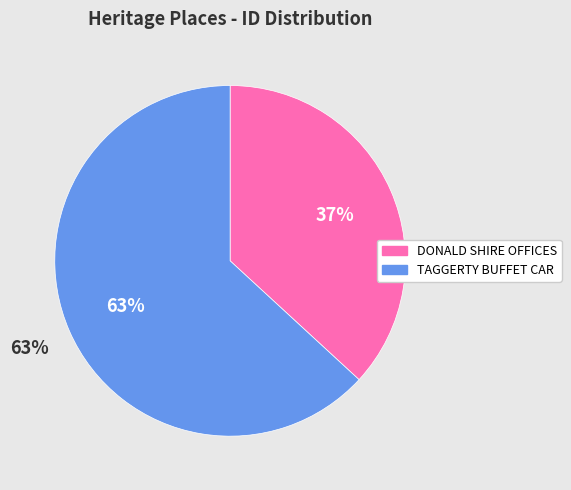

What is the ratio of the value at DONALD SHIRE OFFICES to the value at TAGGERTY BUFFET CAR?

0.6